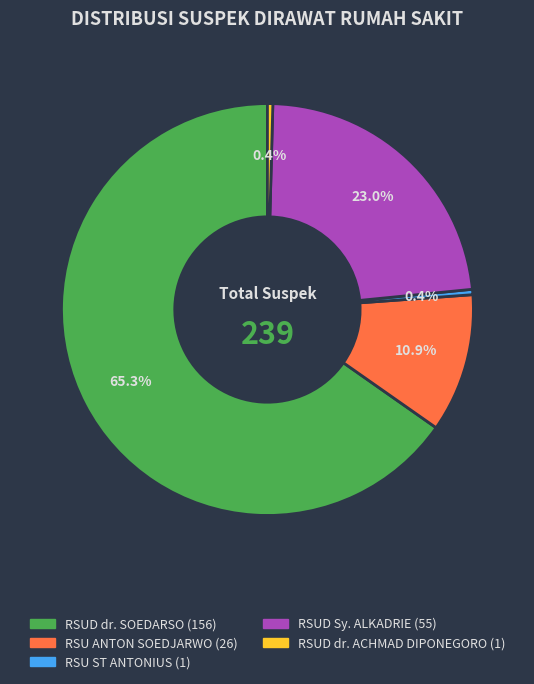

What percentage is the RSU ANTON SOEDJARWO slice, to the nearest percent?

11%